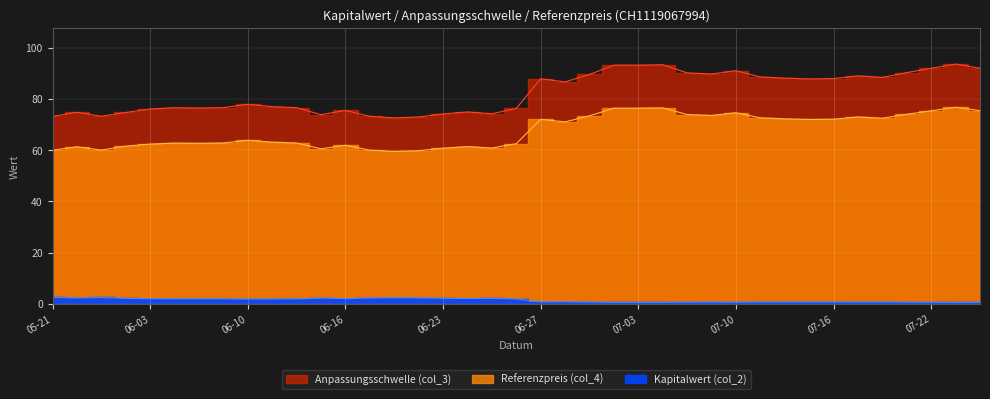

Rank the series at 2025-07-24 from lowest to highest value.

Kapitalwert (col_2), Referenzpreis (col_4), Anpassungsschwelle (col_3)